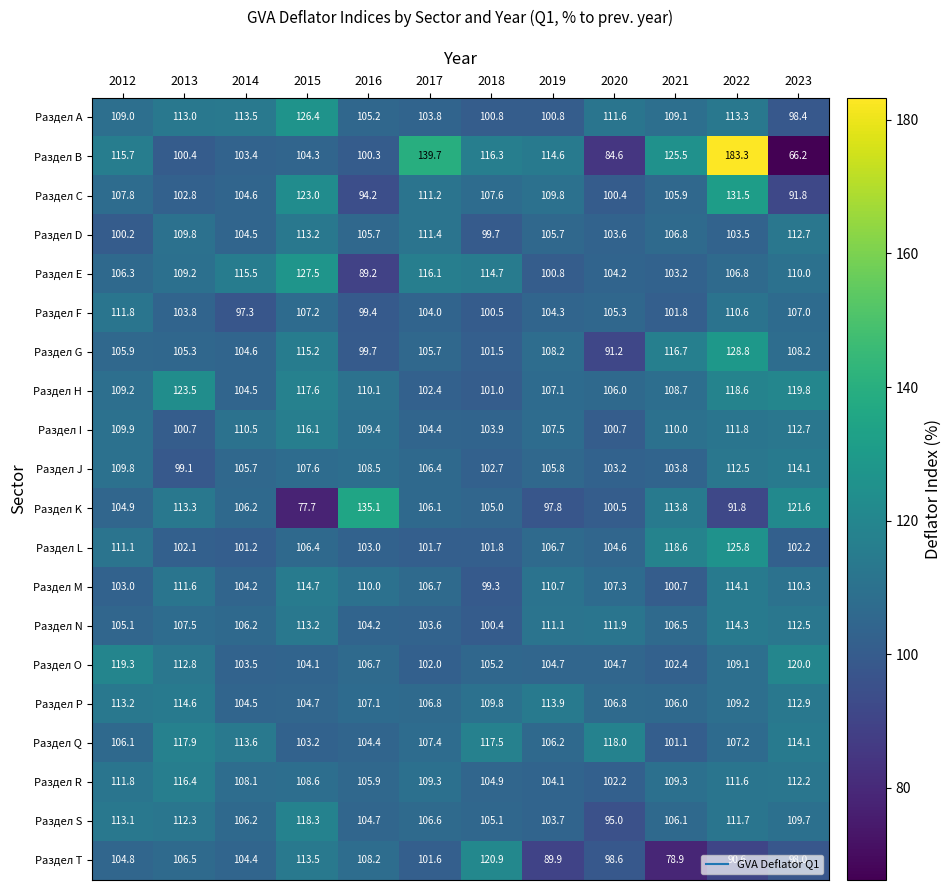

What is the smallest value displayed?

66.2